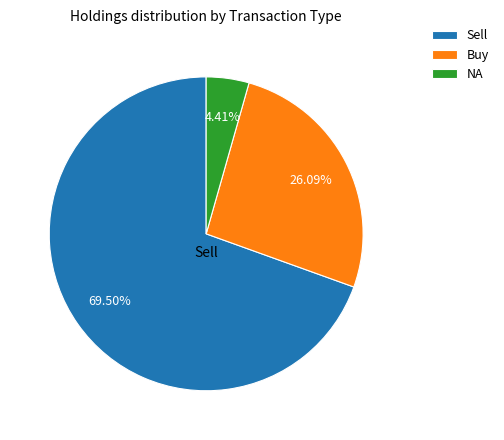

Which category has the smallest portion of the pie?

NA